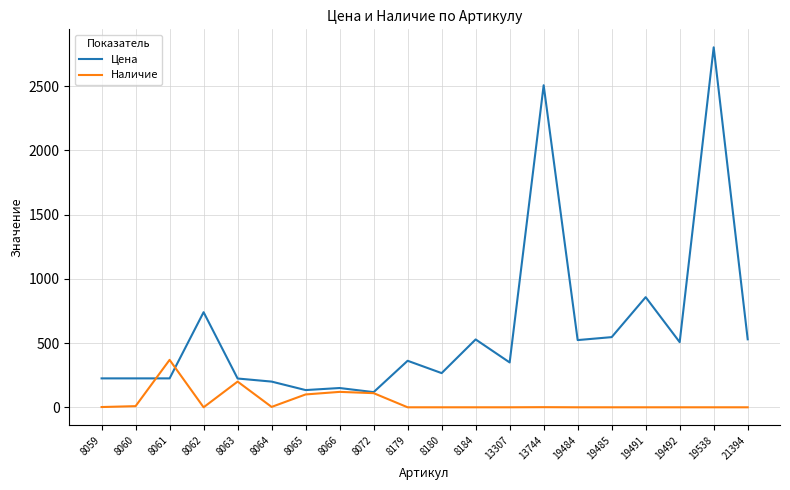

Which series has the largest total across all categories?

Цена